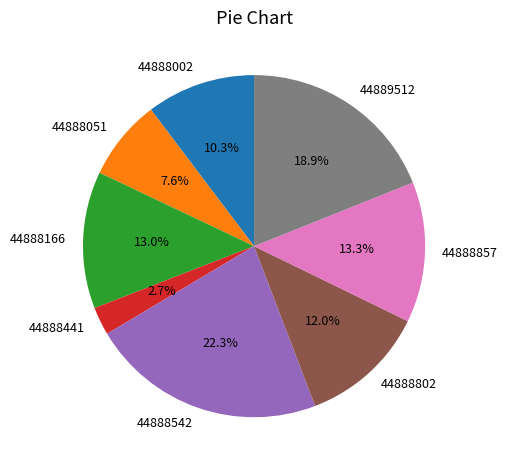

Between 44889512 and 44888857, which is larger?

44889512